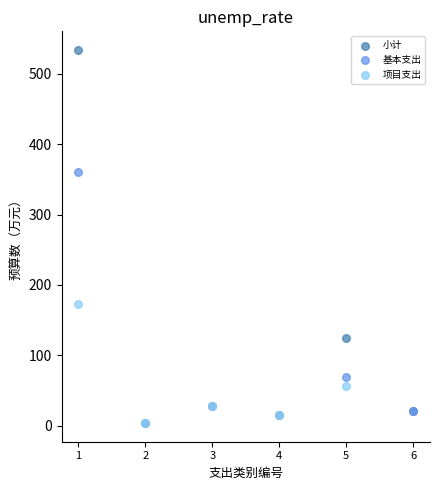

Which series reaches the maximum Y coordinate?

小计